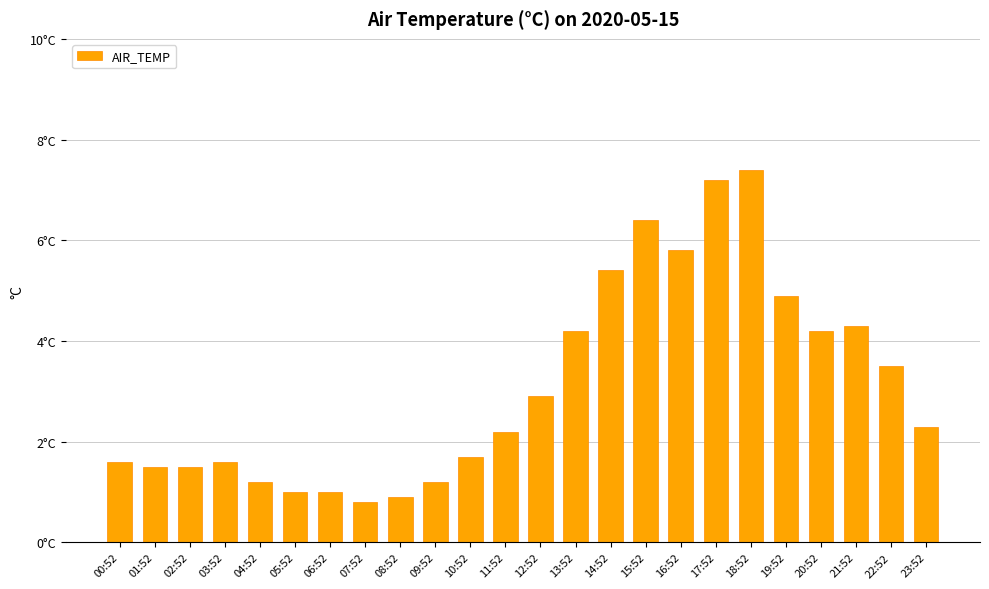

Reading left to right, transcribe all the data shown in this chart.

1.6	1.5	1.5	1.6	1.2	1.0	1.0	0.8	0.9	1.2	1.7	2.2	2.9	4.2	5.4	6.4	5.8	7.2	7.4	4.9	4.2	4.3	3.5	2.3